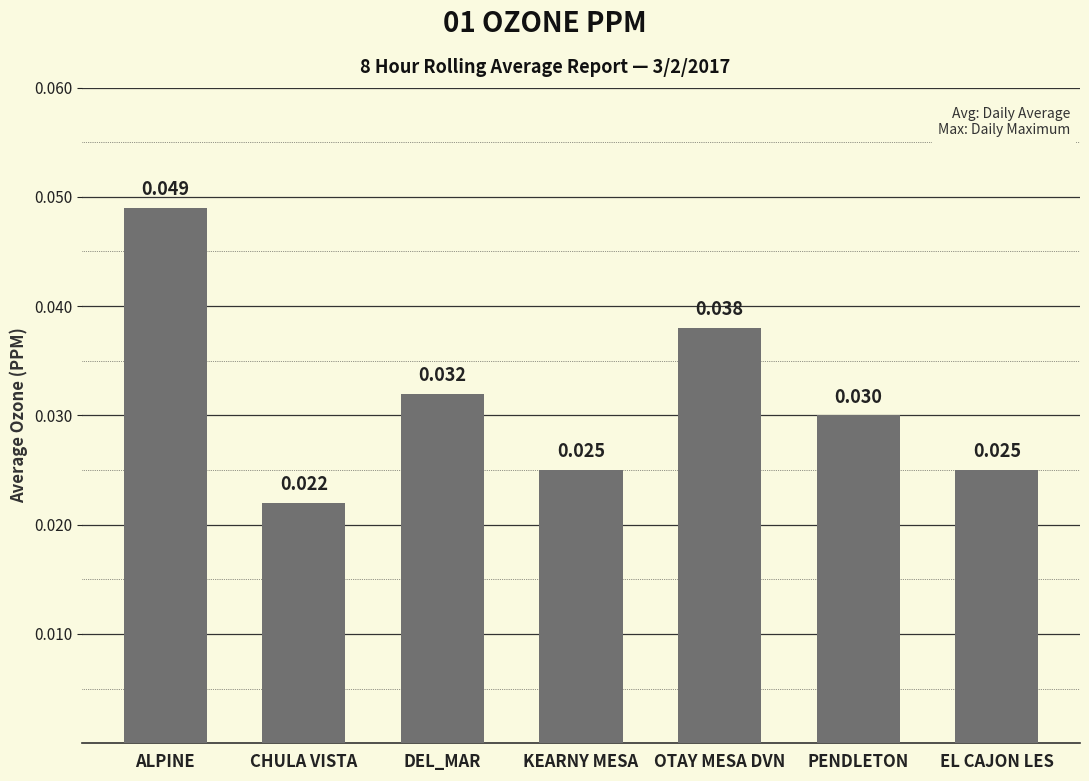

What is the label of the 4th bar from the right?

KEARNY MESA